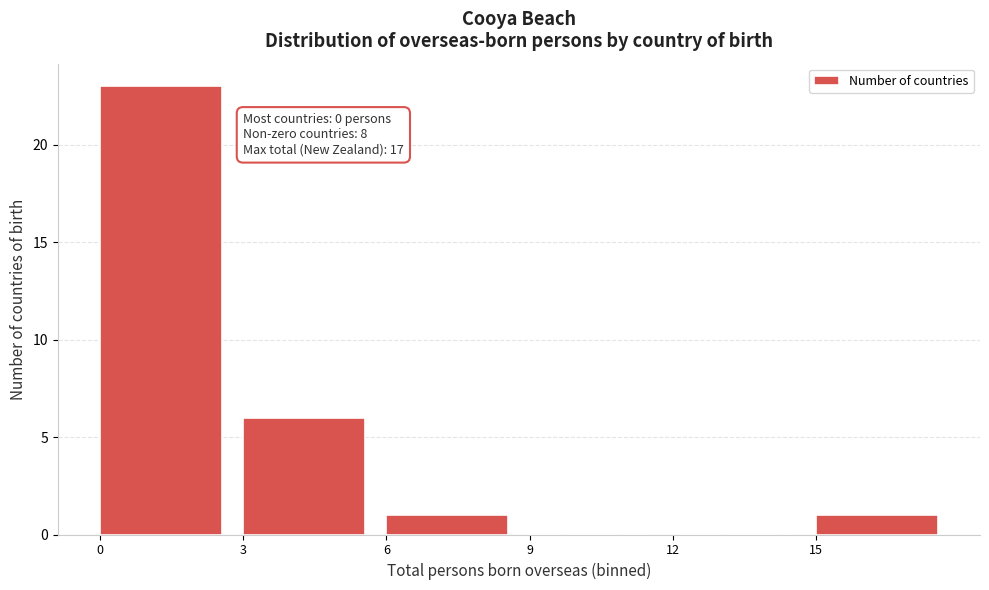

Which range on the x-axis has the tallest bar?

0 to 3